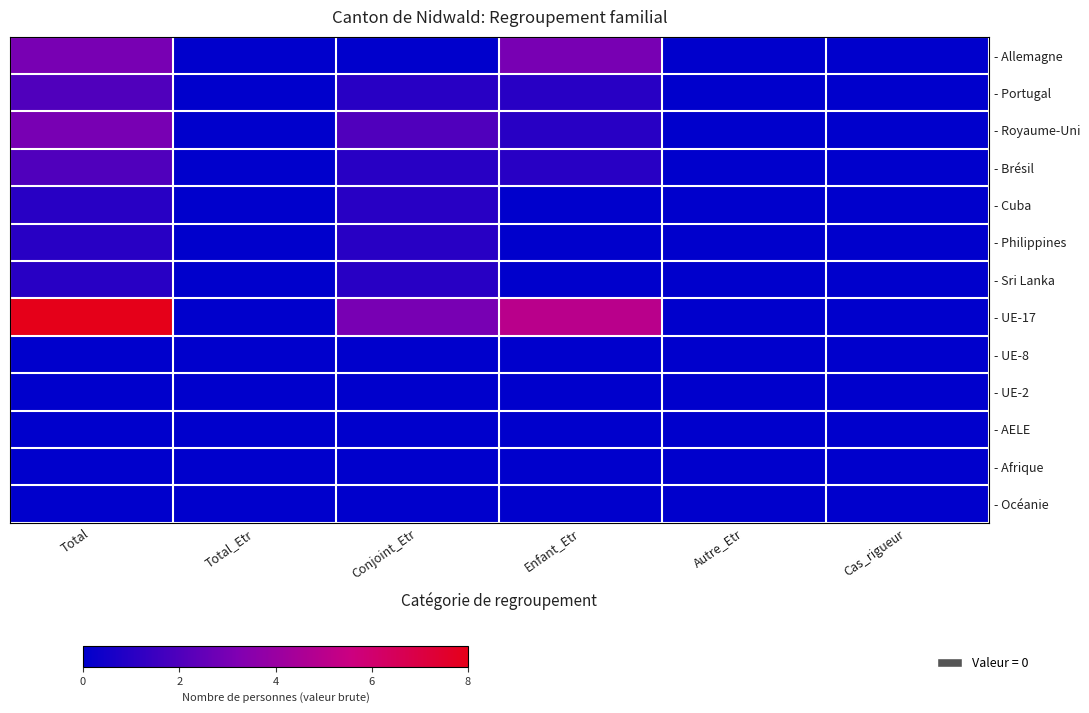

What is the difference between the highest and lowest values at Enfant_Etr?

5